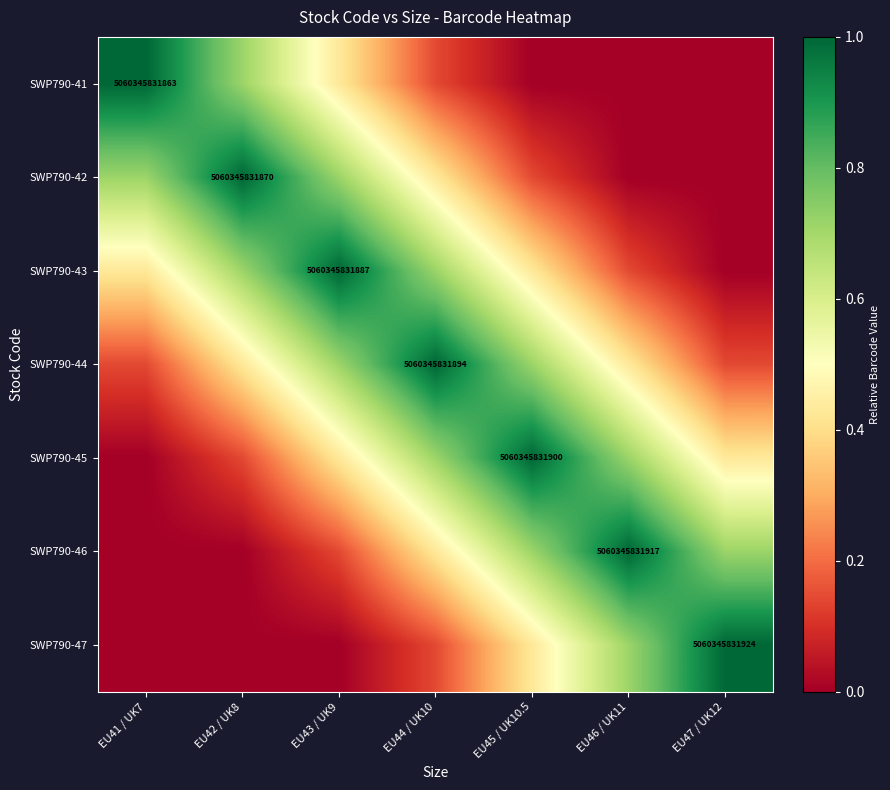

Which series has the largest range (max minus min)?

SWP790-41